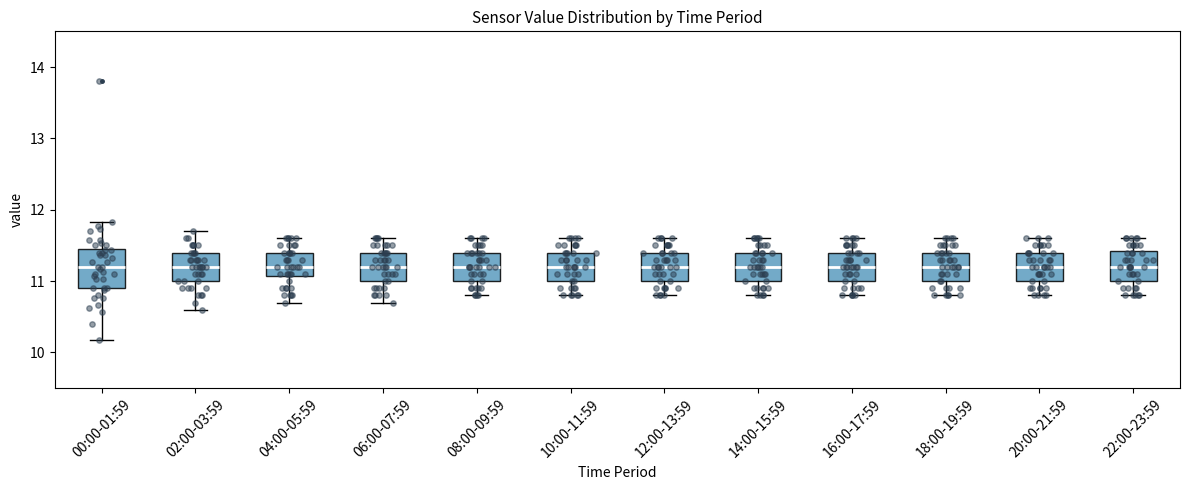

Where does the upper whisker of the box for 08:00-09:59 end on the y-axis? The values are not printed on the chart, so give them approximately, as read against the axis.

11.6